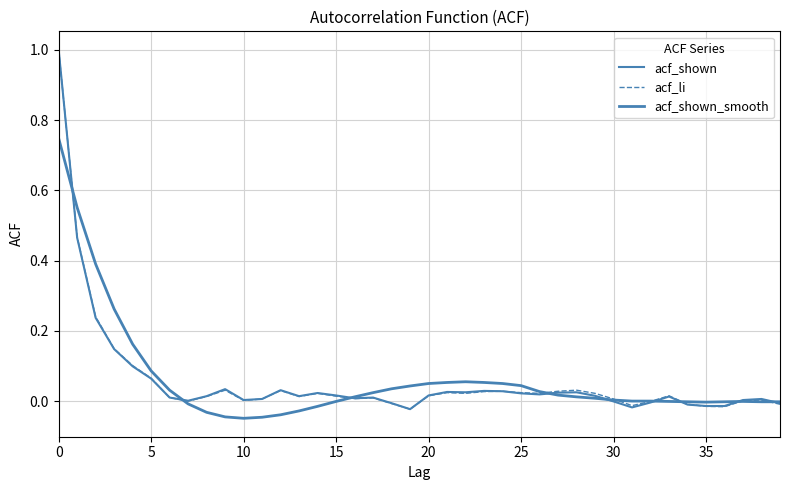

List the series in order of their peak value, highest first.

acf_shown, acf_li, acf_shown_smooth